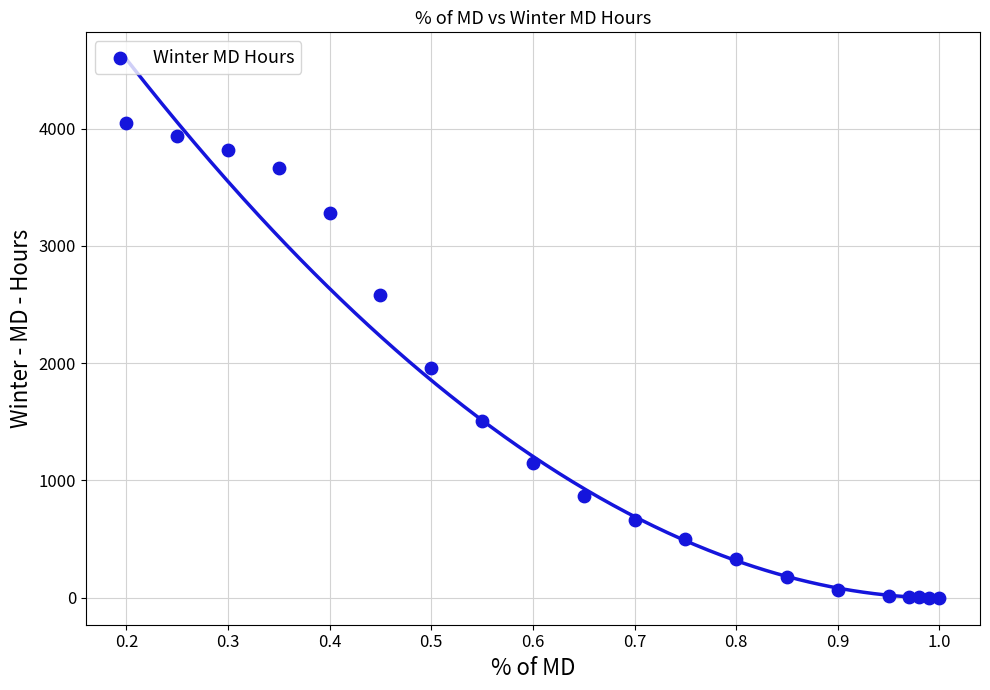

What Y value in the scatter plot is closest to 2022?

1959.7